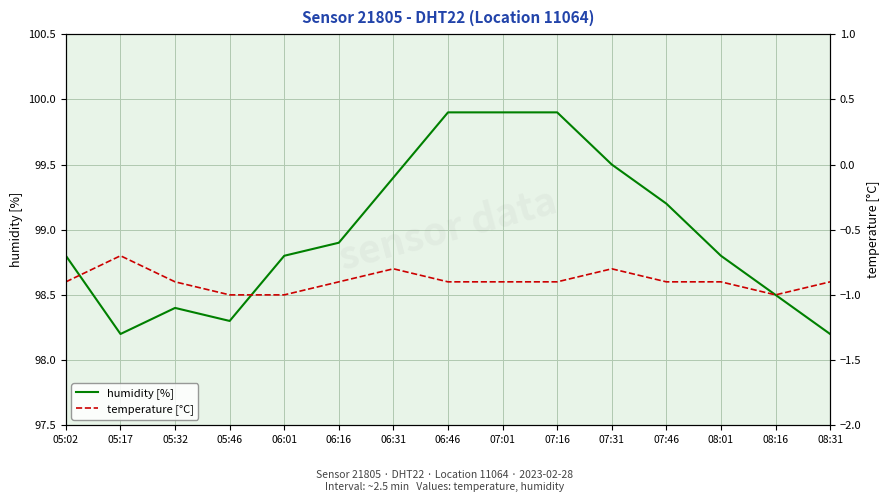

Rank the categories by temperature [°C] value from lowest to highest.

05:46, 06:01, 08:16, 05:02, 05:32, 06:16, 06:46, 07:01, 07:16, 07:46, 08:01, 08:31, 06:31, 07:31, 05:17